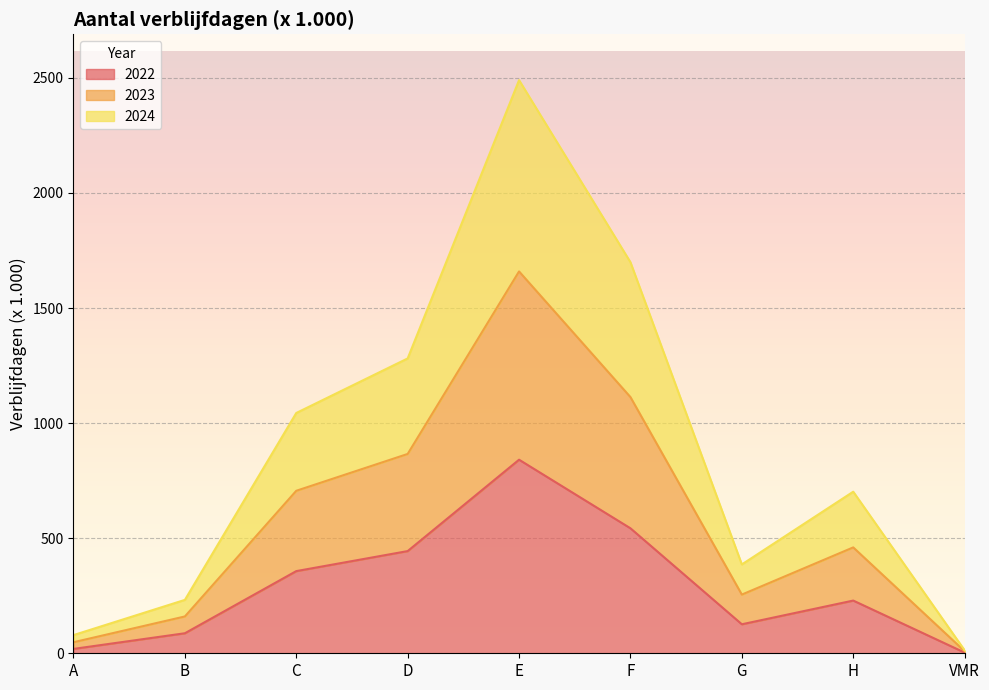

Reading left to right, list the values for the 2022 series.

A=19	B=87	C=357	D=444	E=841	F=543	G=126	H=229	VMR=3